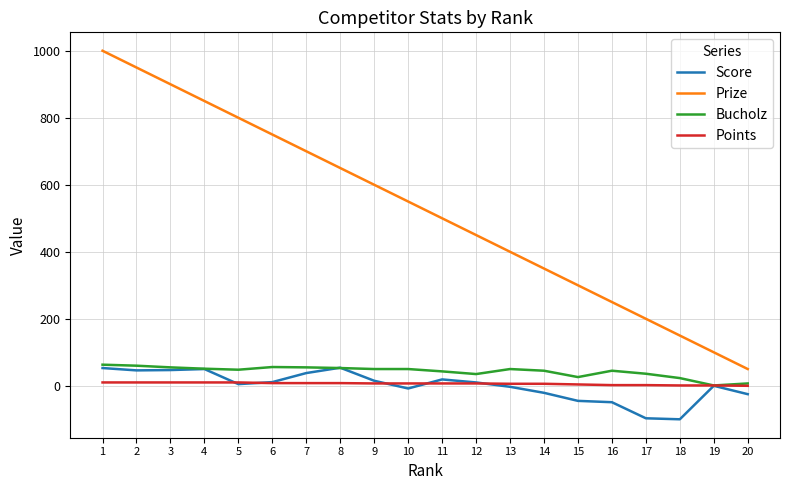

What is the approximate value of Bucholz at 6, to the nearest 10?

60